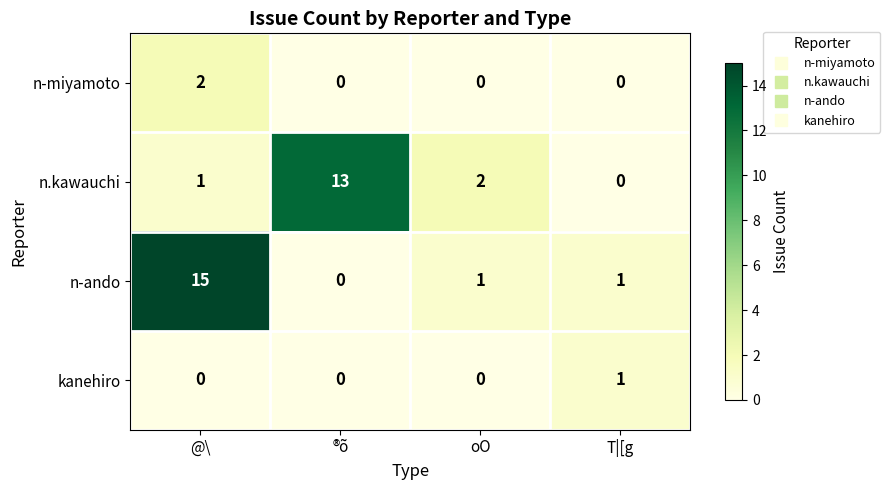

The value of n.kawauchi at ®õ is 13. True or false?

True